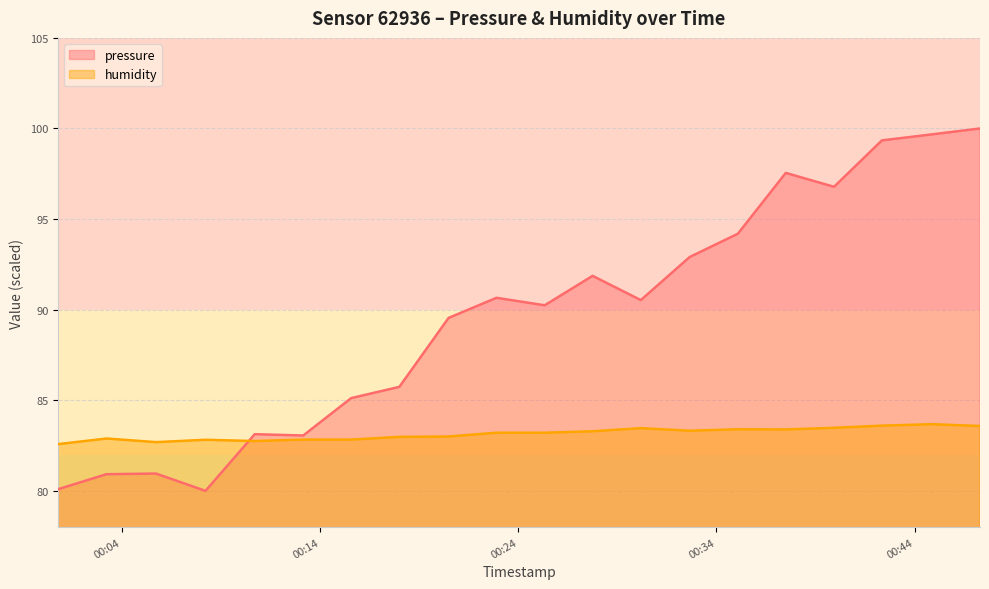

True or false: humidity has a value of 18.6 at 2023-03-15T00:30:11.

False